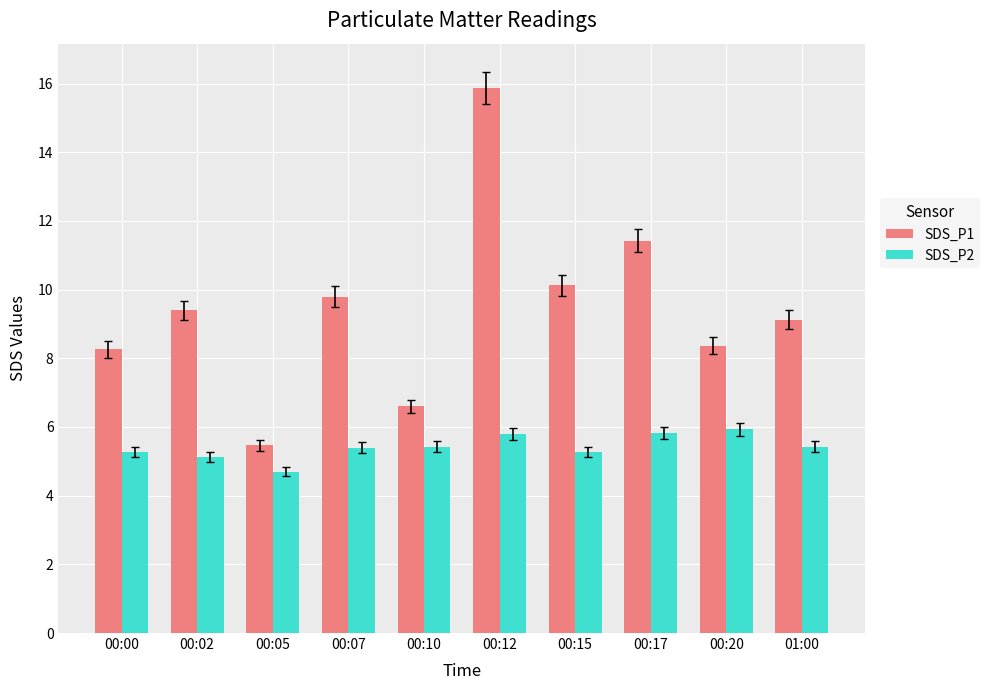

What is the sum of the SDS_P2 values at 00:15 and 00:17?

11.1